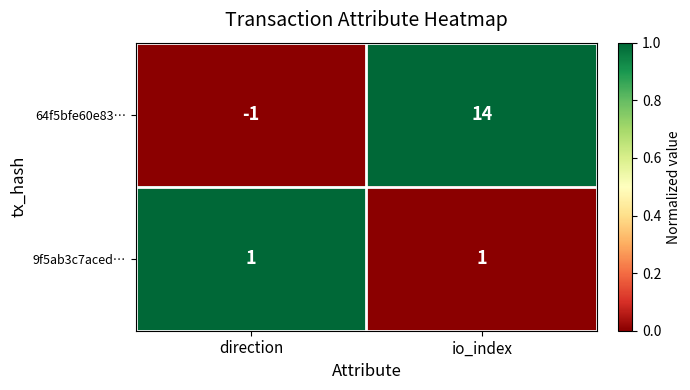

How many categories are shown in the chart?

2